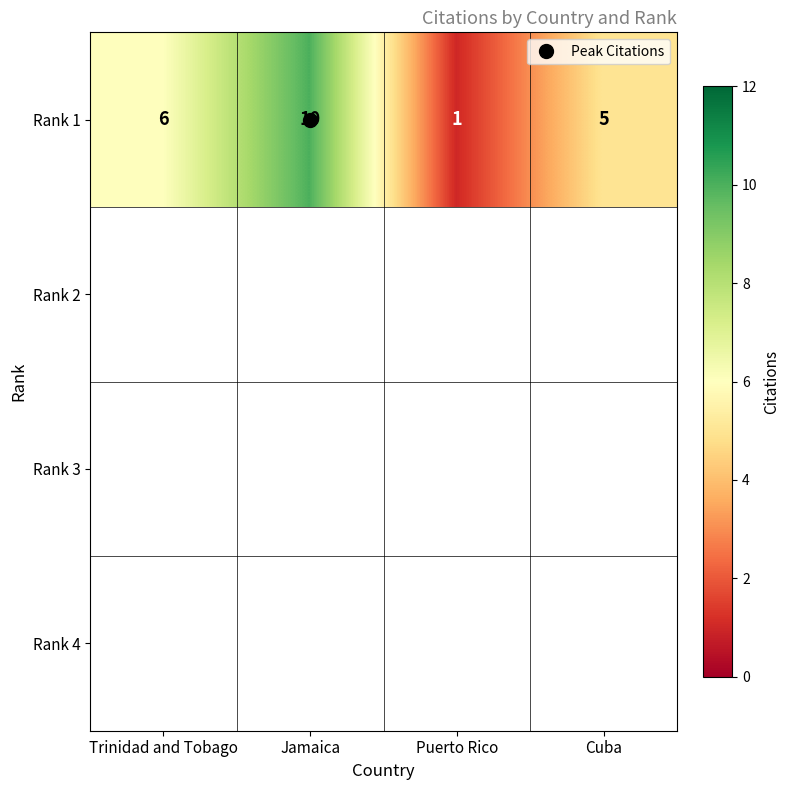

What is the difference between the values at Puerto Rico and Cuba?

4